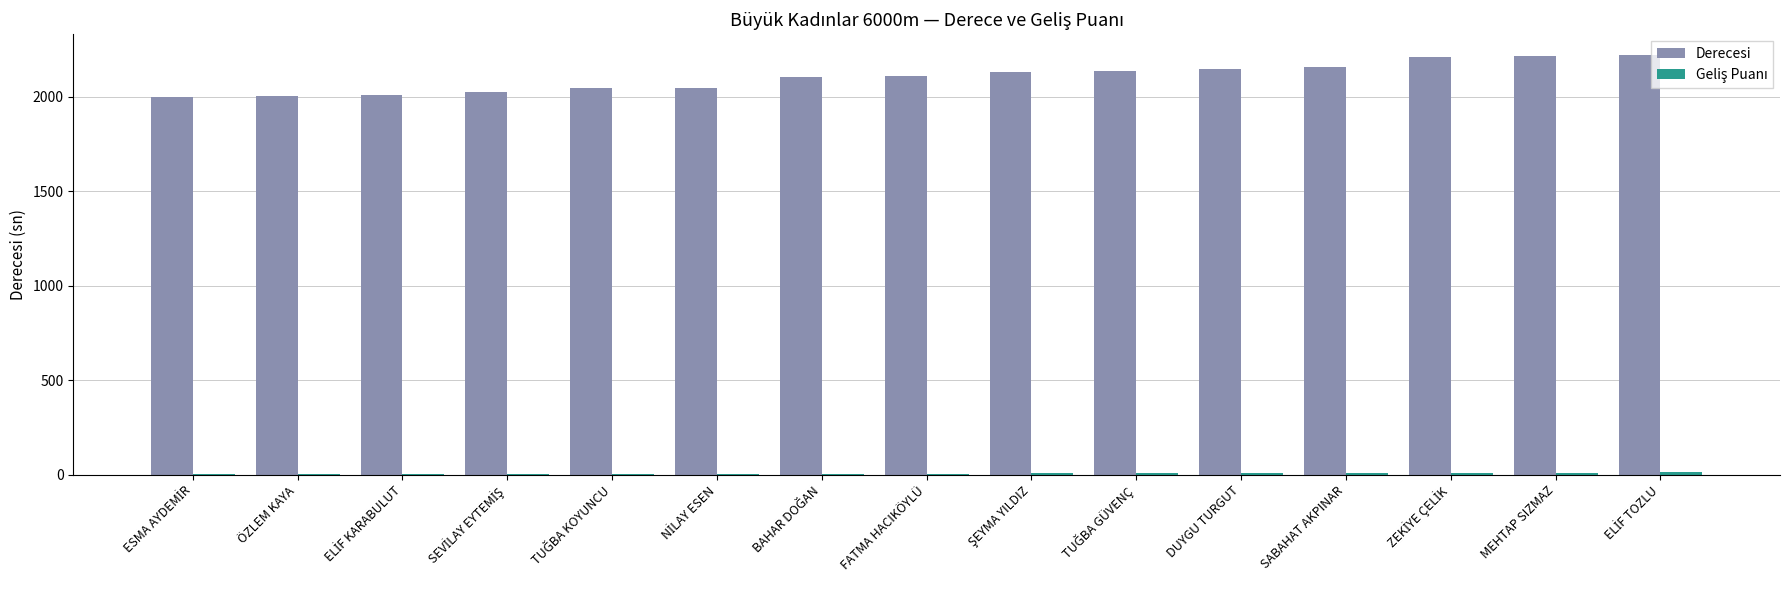

What is the greatest value displayed?

2220